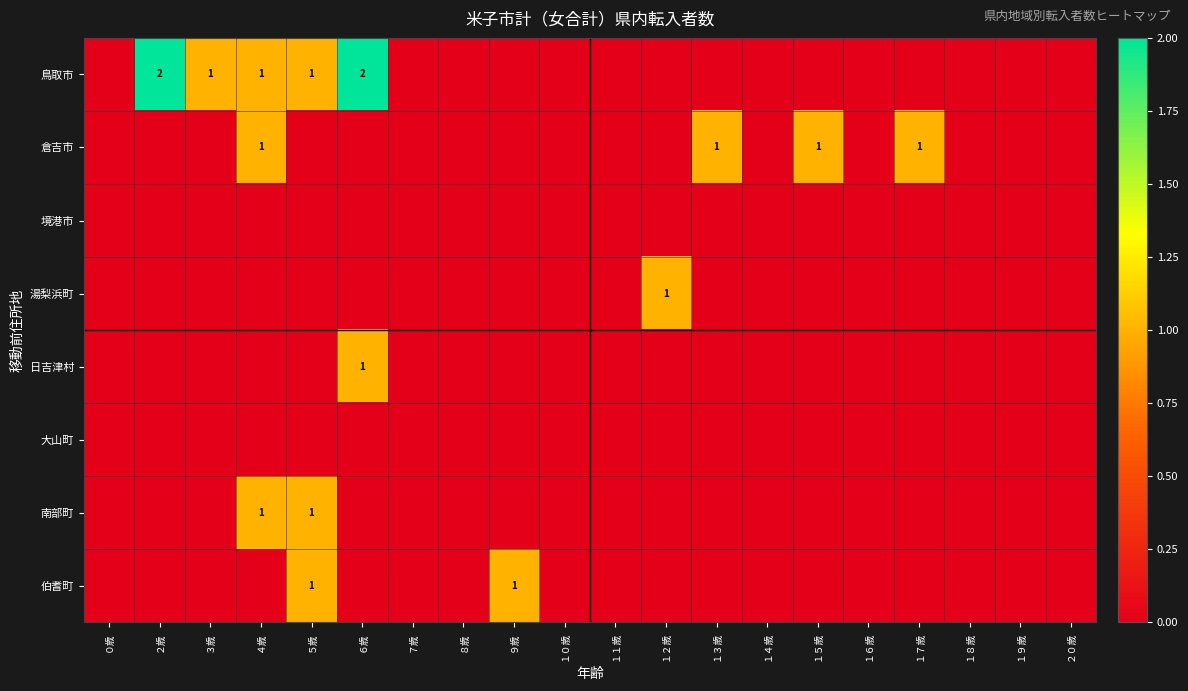

Which label corresponds to the smallest value in the chart?

０歳